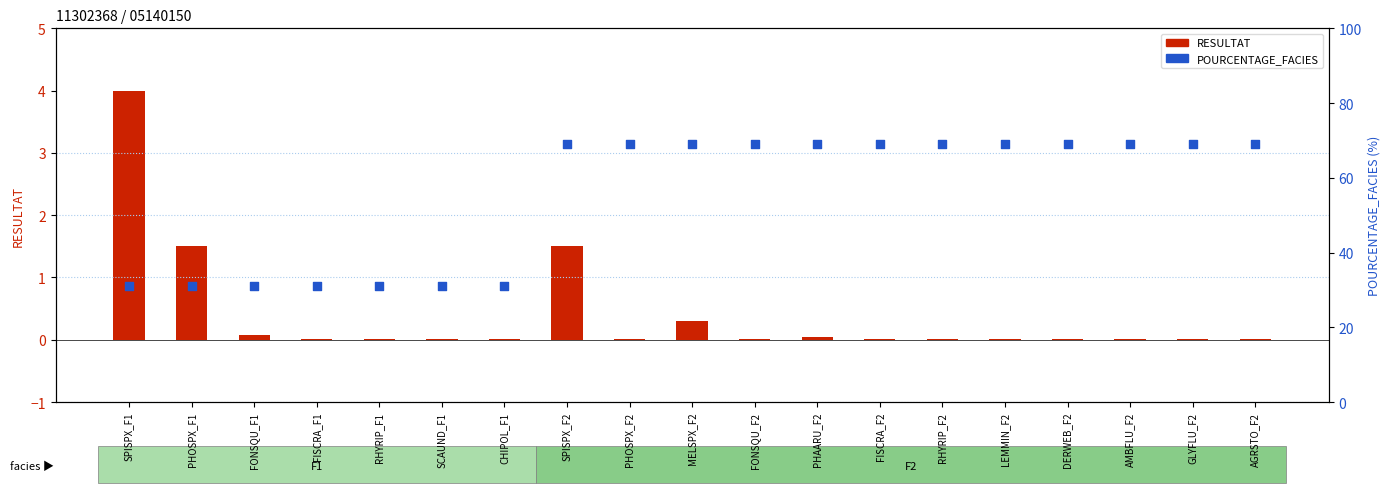

Which series has the widest spread of Y values?

POURCENTAGE_FACIES